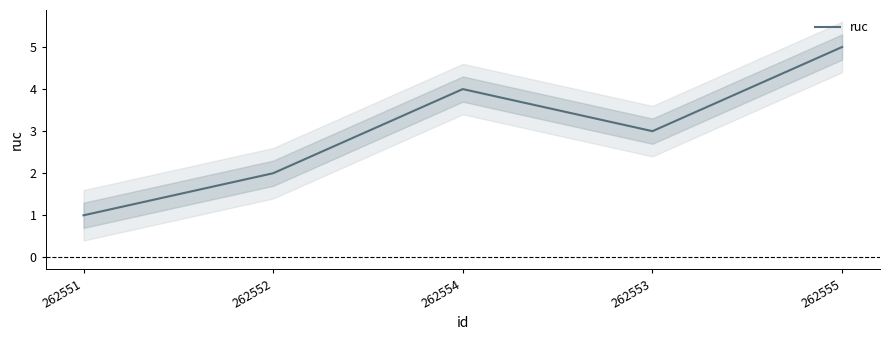

What is the difference between the values at 262555 and 262553?

2